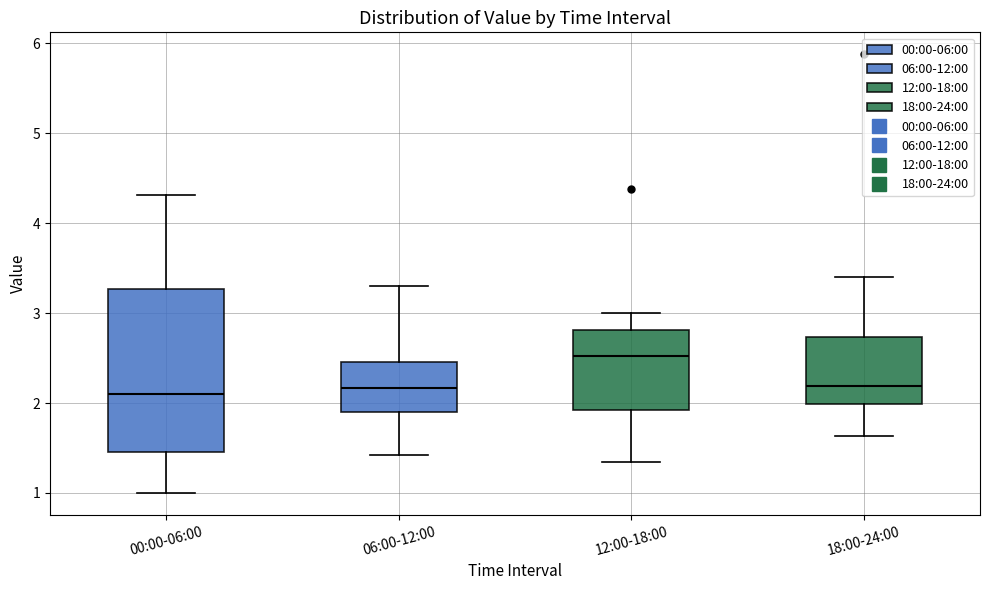

Reading left to right, transcribe this box plot: for each box, give where its median line is, the range the box spans, and where its two whiskers end, as read against the y-axis. The values are not printed on the chart, so give them approximately, as read against the axis.

00:00-06:00: median 2.1, box 1.5 to 3.3, whiskers 1.0 to 4.3
06:00-12:00: median 2.2, box 1.9 to 2.5, whiskers 1.4 to 3.3
12:00-18:00: median 2.5, box 1.9 to 2.8, whiskers 1.4 to 3.0
18:00-24:00: median 2.2, box 2.0 to 2.7, whiskers 1.6 to 3.4